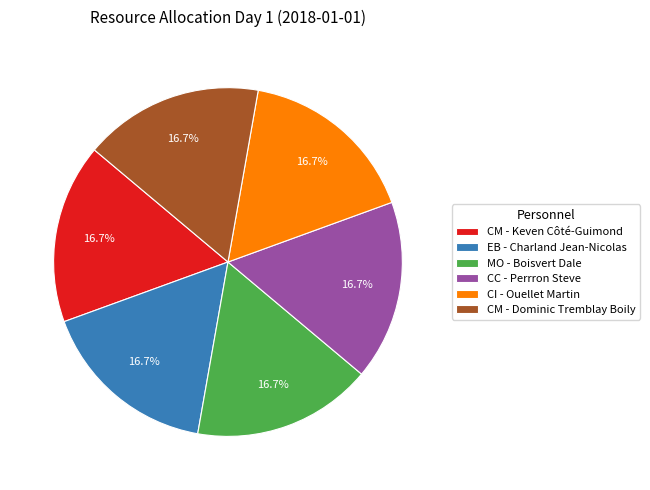

What is the total percentage of CC - Perrron Steve and MO - Boisvert Dale?

33.3%